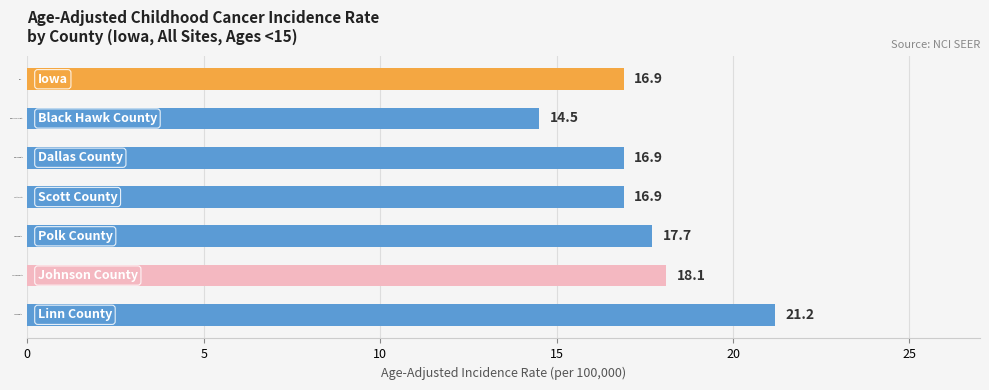

Which category has the lowest value across all series?

Black Hawk County